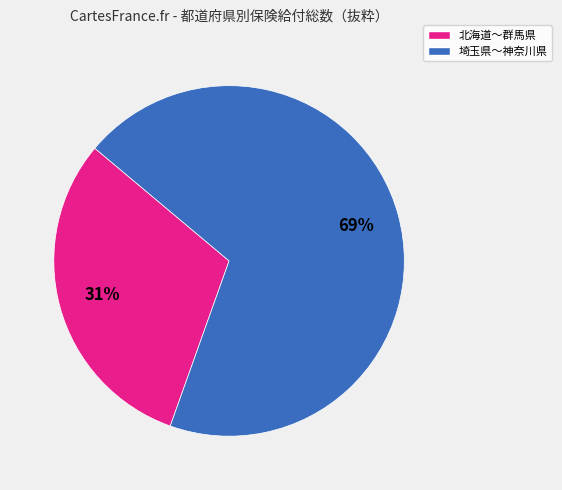

Is there a majority slice in this chart?

Yes